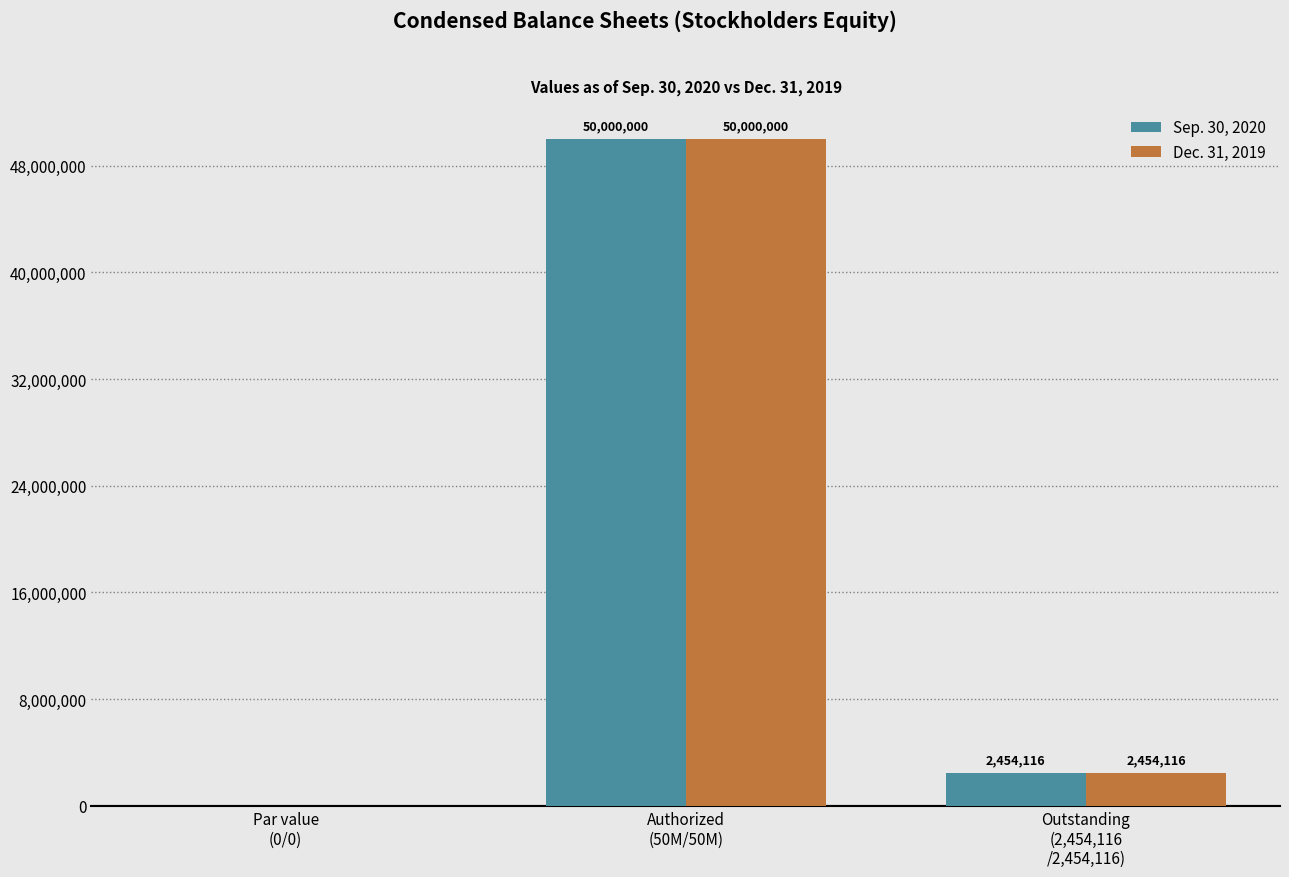

What is the maximum value shown in the chart?

50000000